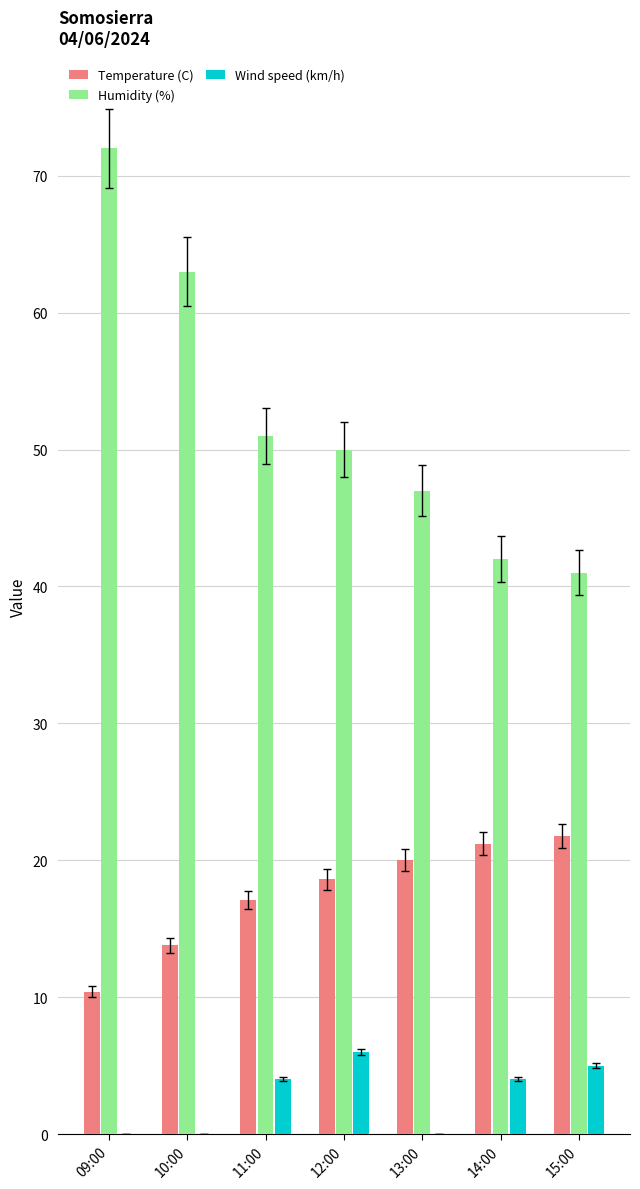

What is the sum of all Temperature (C) values?

122.9